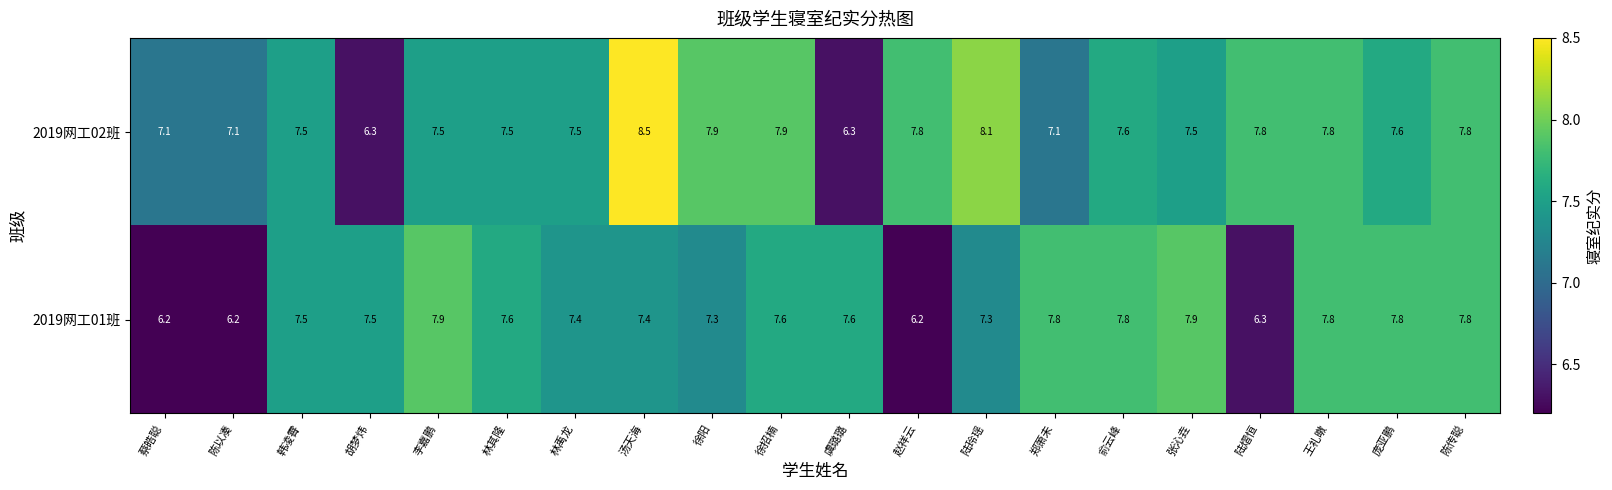

What is the maximum value for 2019网工02班?

8.5